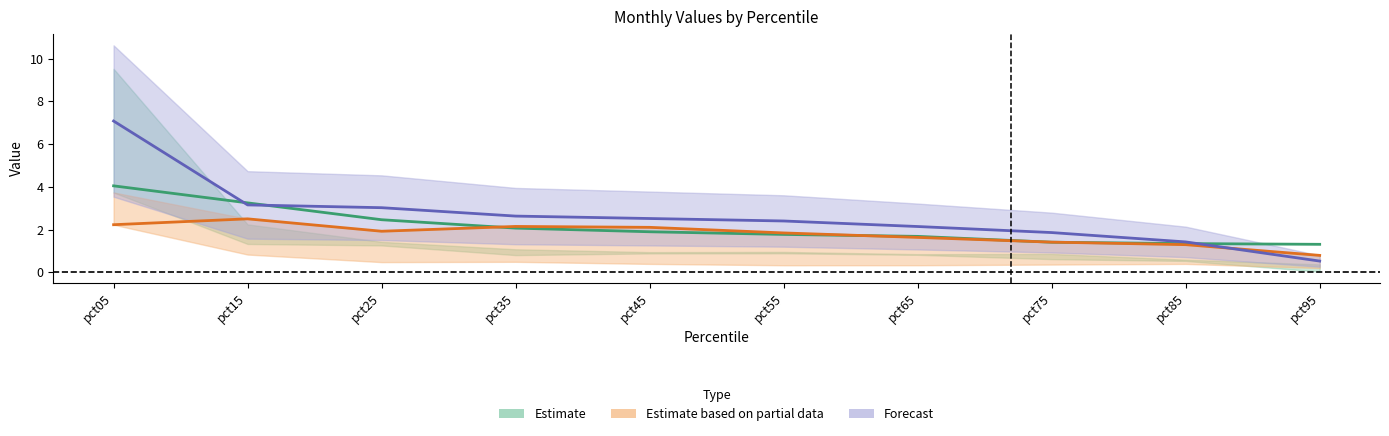

Reading left to right, what are all the values shown in this chart?

Feb: 7.1	3.2	3.0	2.6	2.5	2.4	2.1	1.9	1.4	0.5
Mar: 4.0	3.2	2.5	2.1	1.9	1.8	1.7	1.4	1.3	1.3
Apr: 2.2	2.5	1.9	2.1	2.1	1.8	1.6	1.4	1.3	0.8